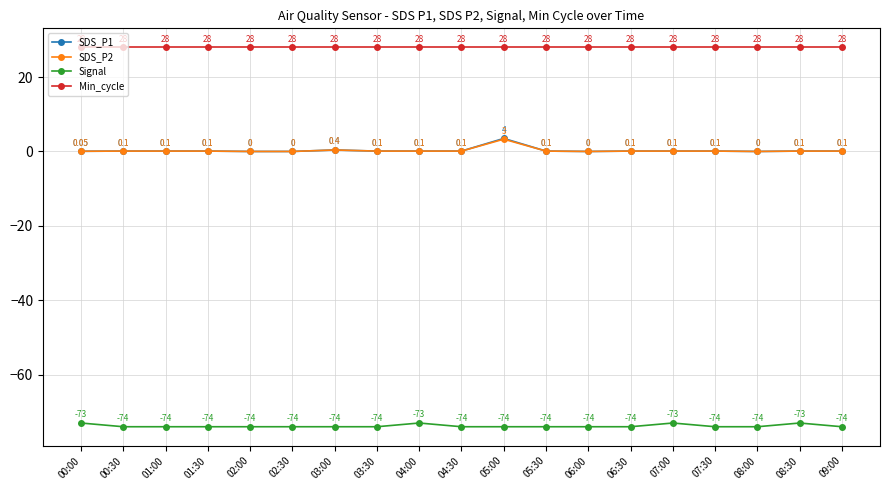

What is the label of the 10th point from the right?

04:30